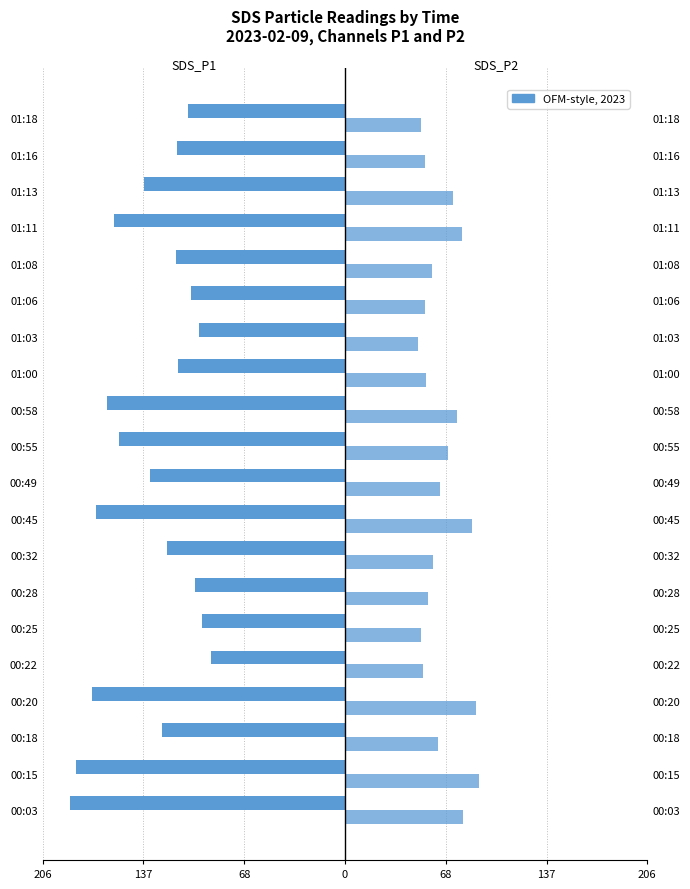

What is the value of the SDS_P1 bar at the 10th from the left?

-133.3